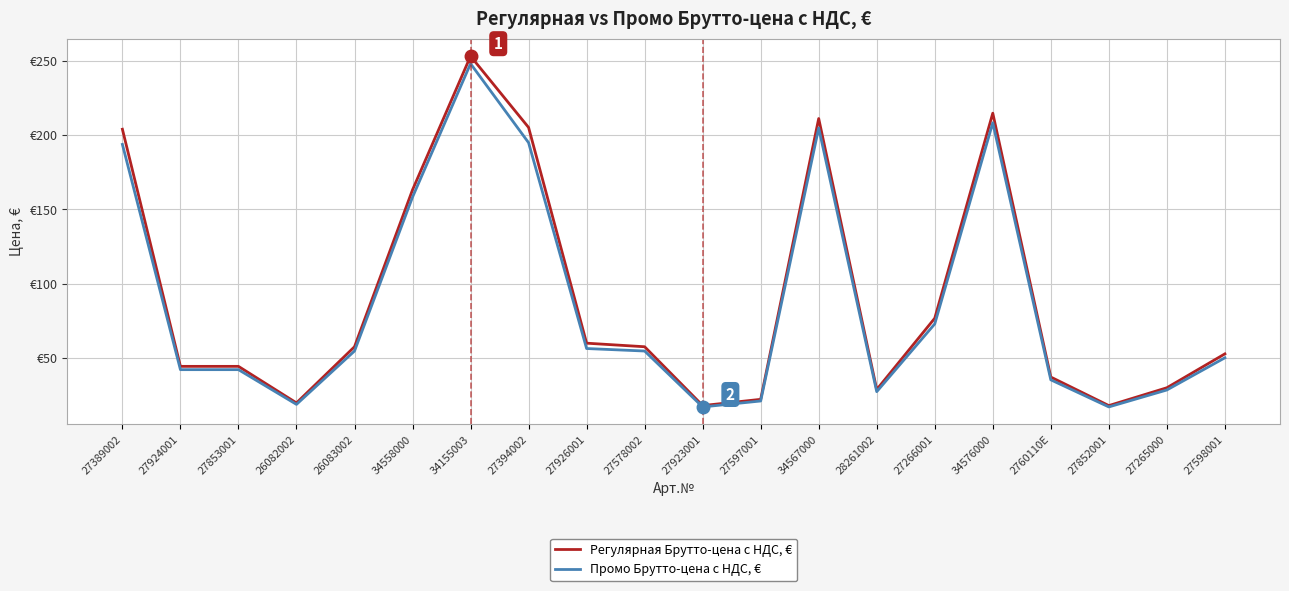

Rank the series by their maximum value, from lowest to highest.

Промо Брутто-цена с НДС, €, Регулярная Брутто-цена с НДС, €